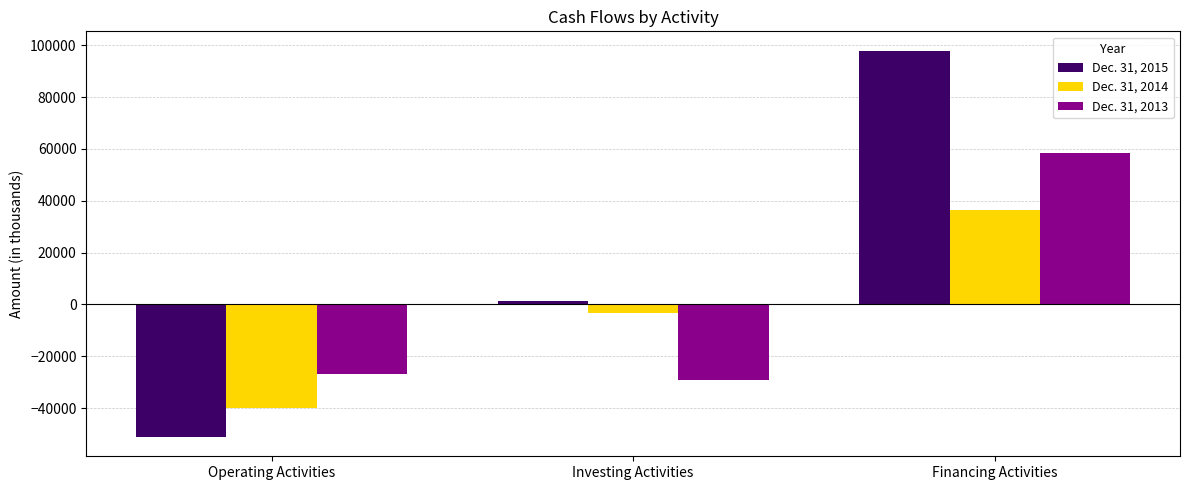

Does the chart contain any negative values?

Yes